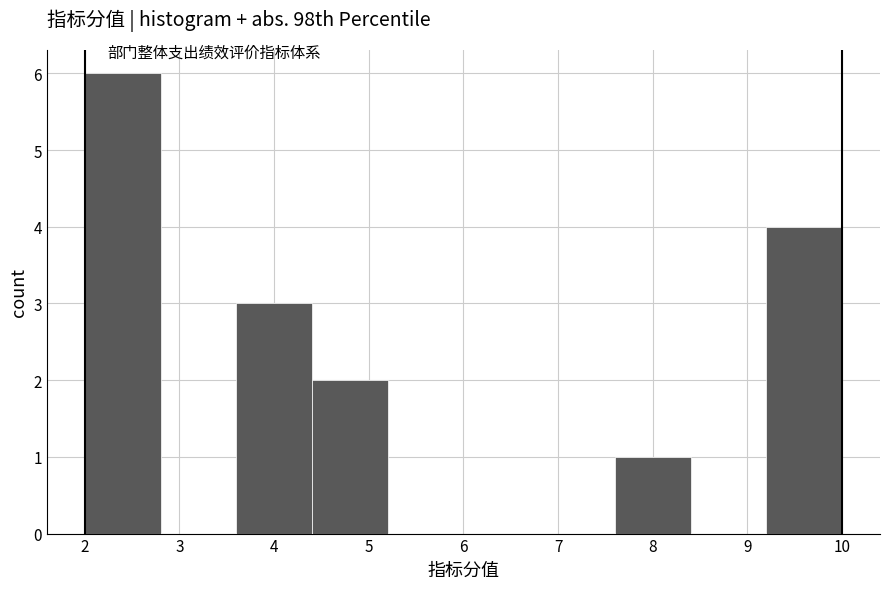

Reading left to right, transcribe this chart: for each bar, give the range it covers on the x-axis and its height. The values are not printed on the chart, so give them approximately, as read against the axis.

2.0 to 2.8: 6
2.8 to 3.6: 0
3.6 to 4.4: 3
4.4 to 5.2: 2
5.2 to 6.0: 0
6.0 to 6.8: 0
6.8 to 7.6: 0
7.6 to 8.4: 1
8.4 to 9.2: 0
9.2 to 10.0: 4